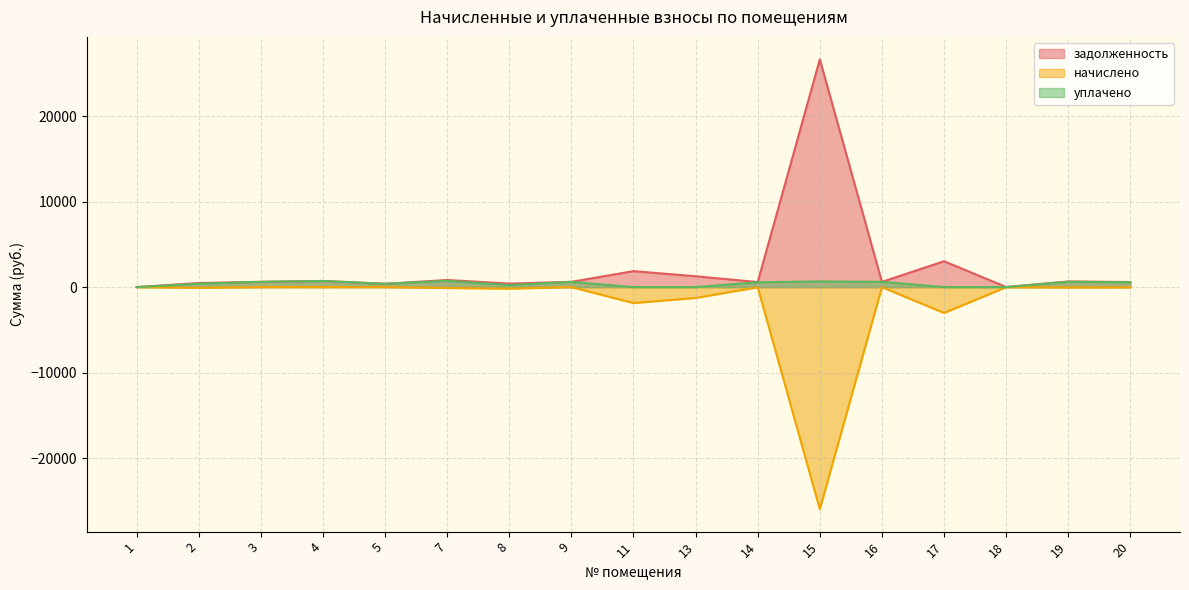

Which series has the largest range (max minus min)?

задолженность